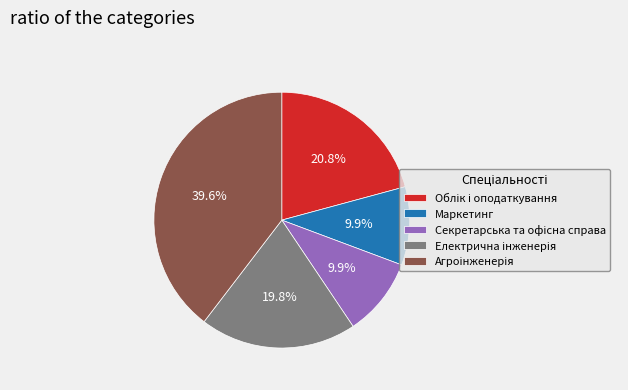

Is Маркетинг the majority of the pie?

No